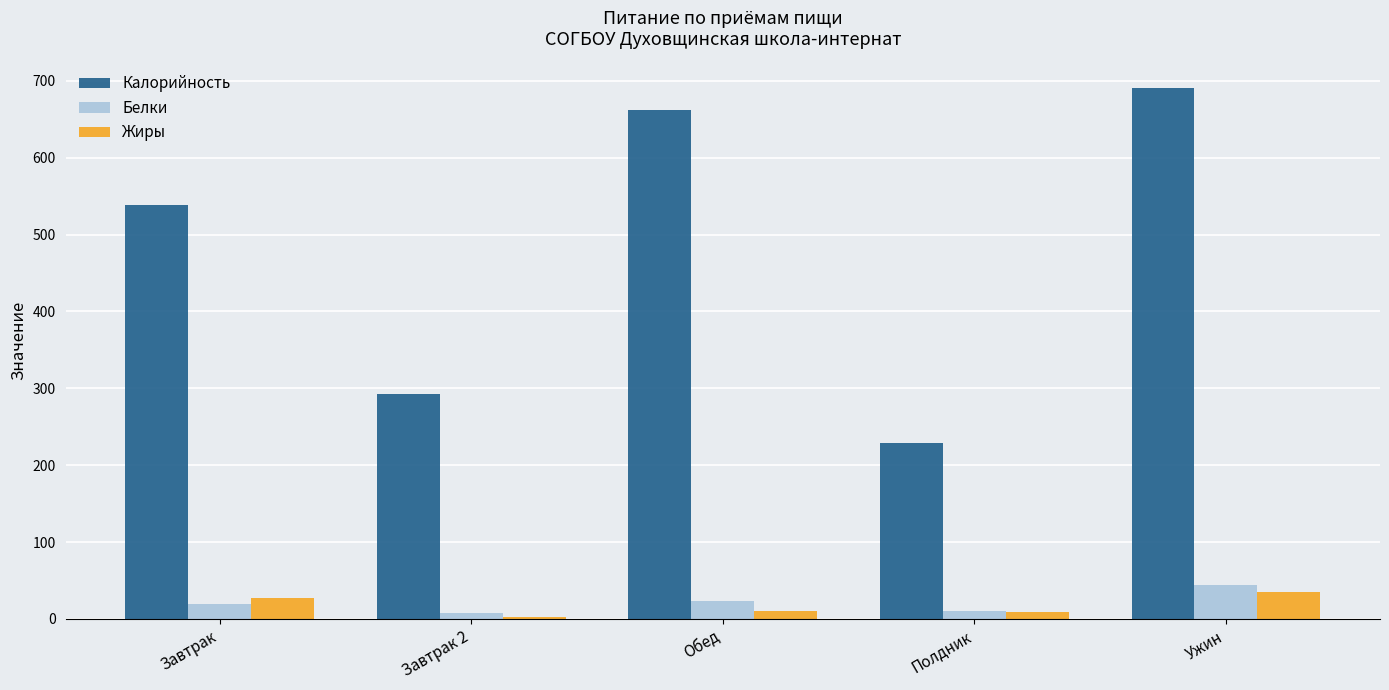

Rank the series by their maximum value, from lowest to highest.

Жиры, Белки, Калорийность